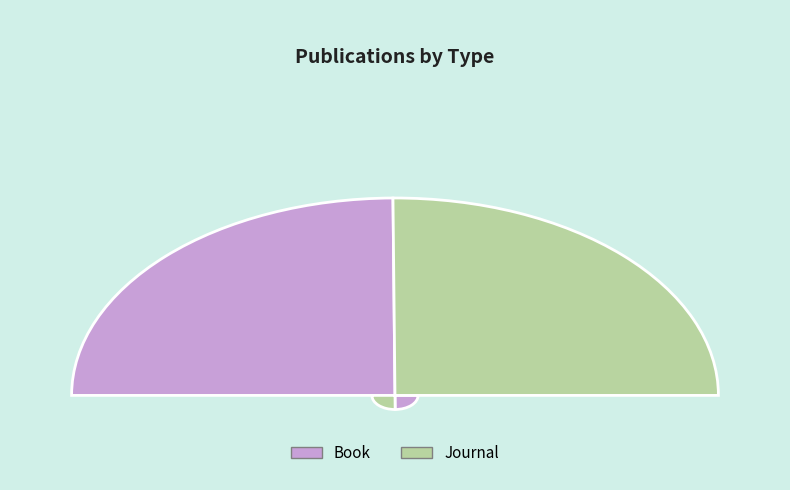

What is the total percentage of Journal and Book?

100.0%